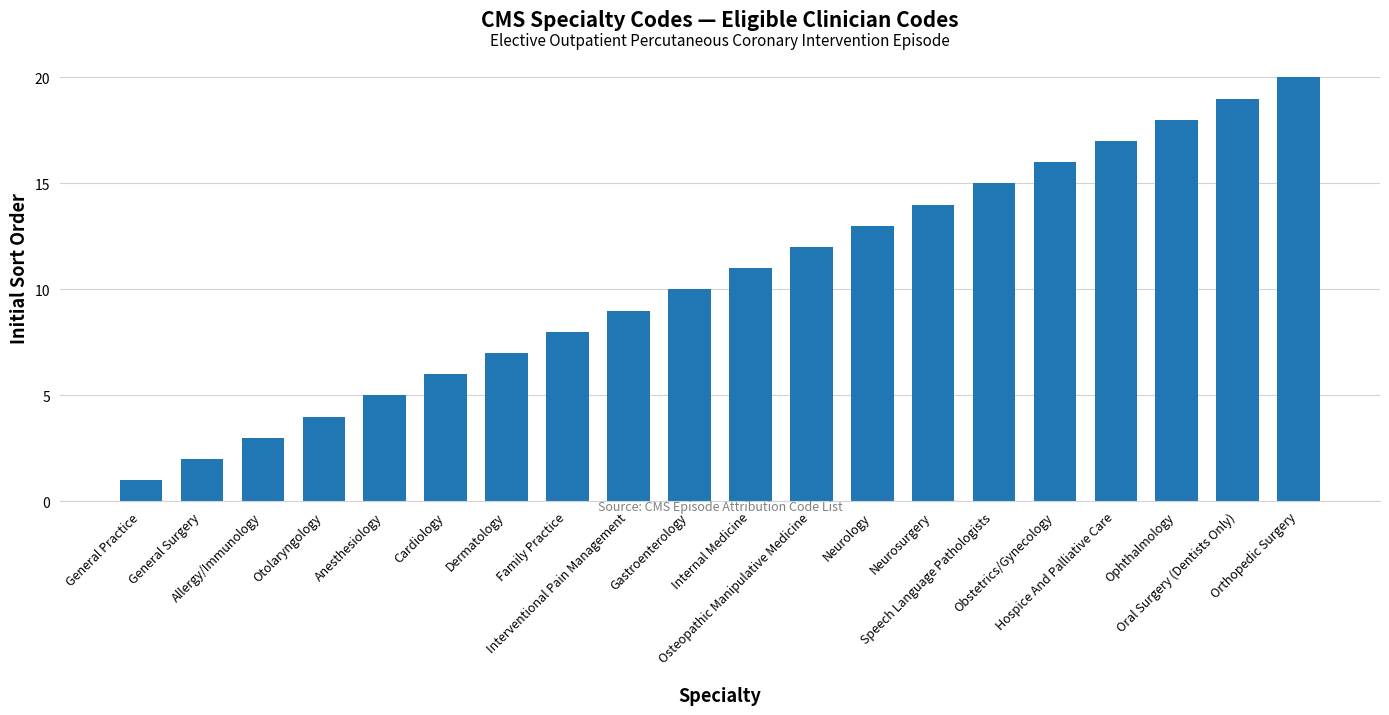

What is the sum of all values?

210